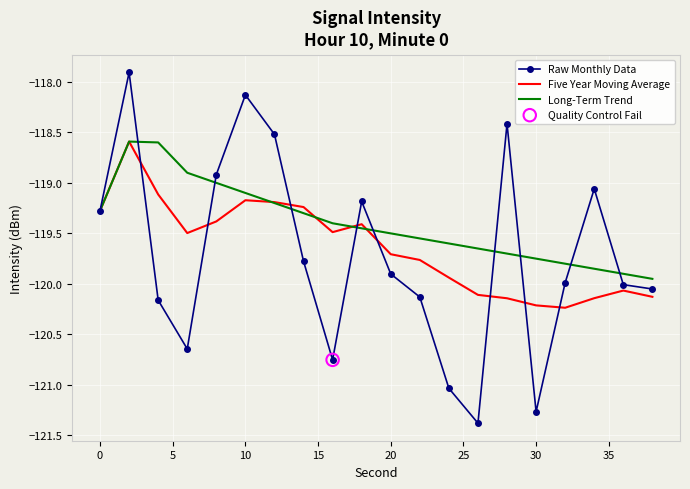

What is the maximum value shown in the chart?

-117.9